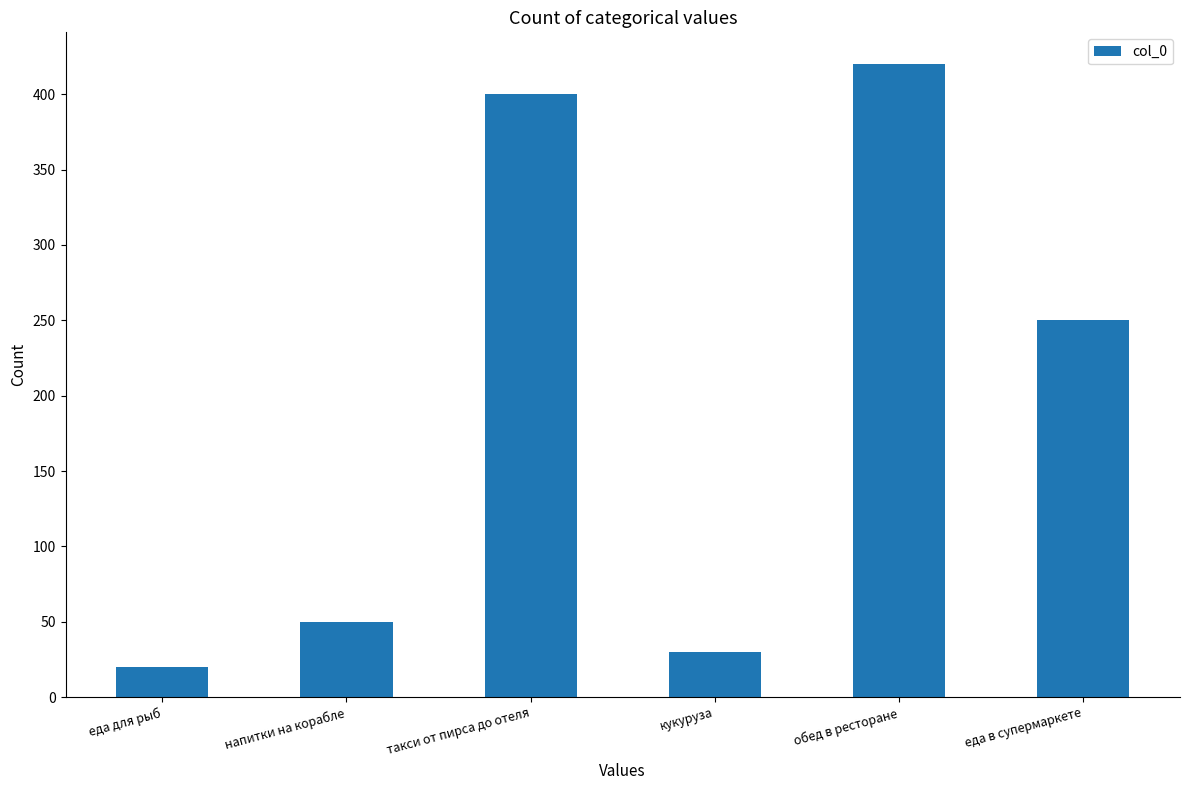

What is the label of the 6th bar from the left?

еда в супермаркете